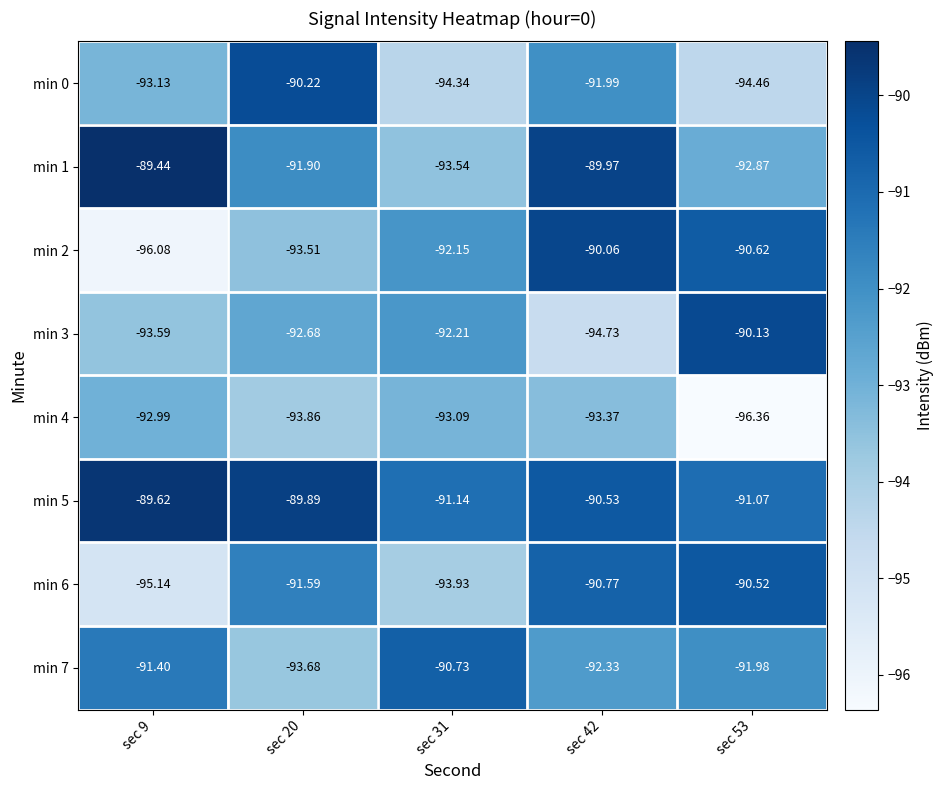

Which series has the largest total across all categories?

min 5